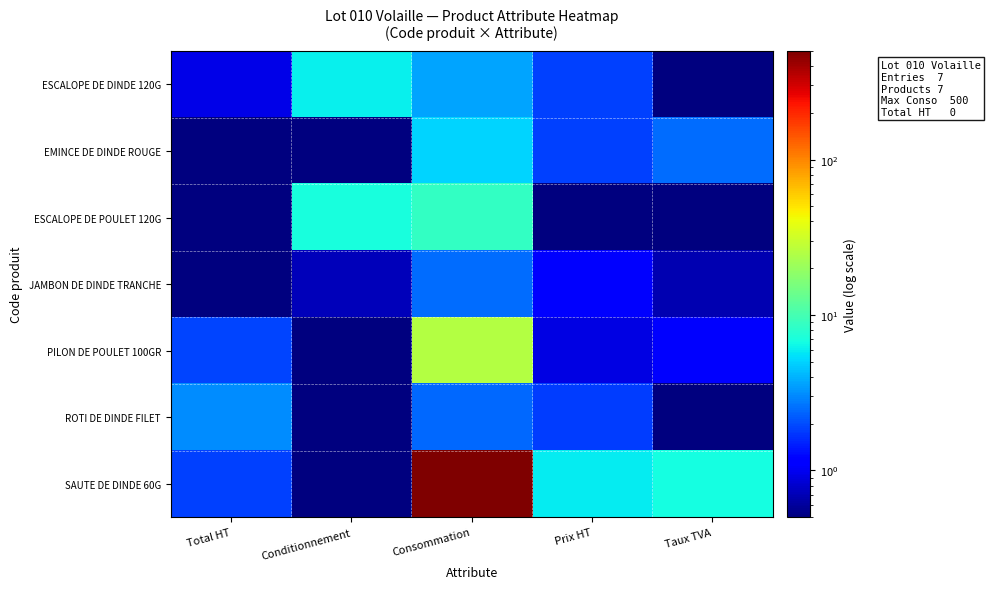

At how many categories does at least one series exceed 121?

1